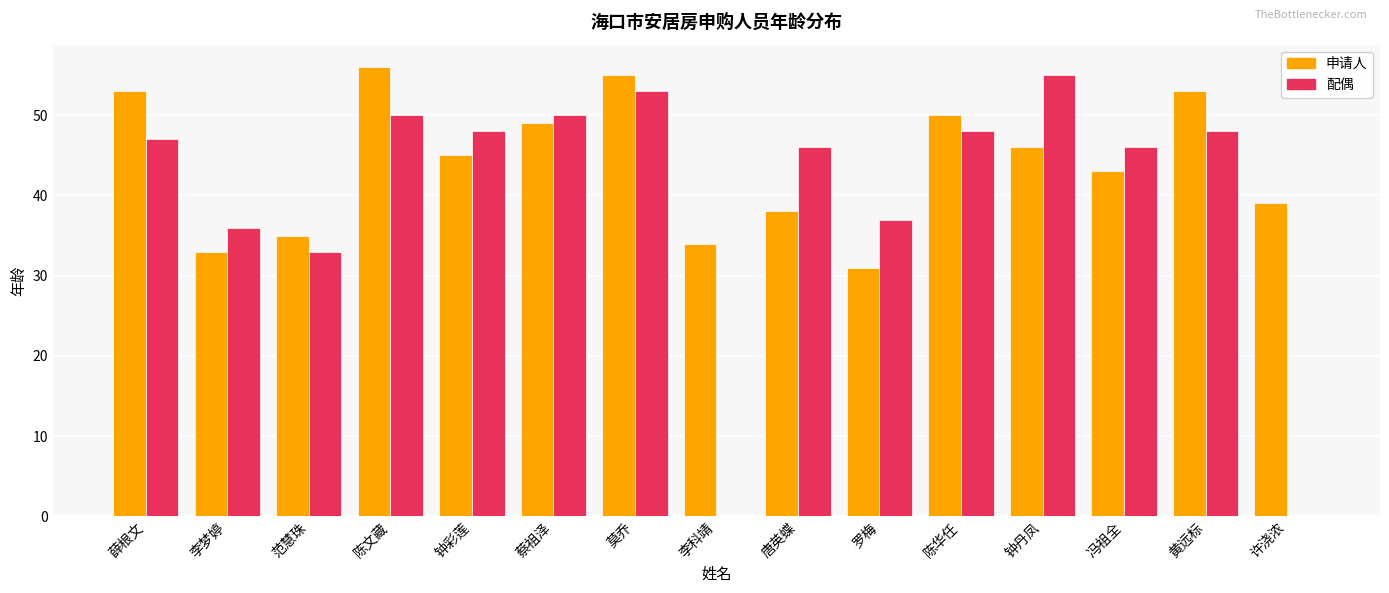

The value of 配偶 at 范慧珠 is 20. True or false?

False